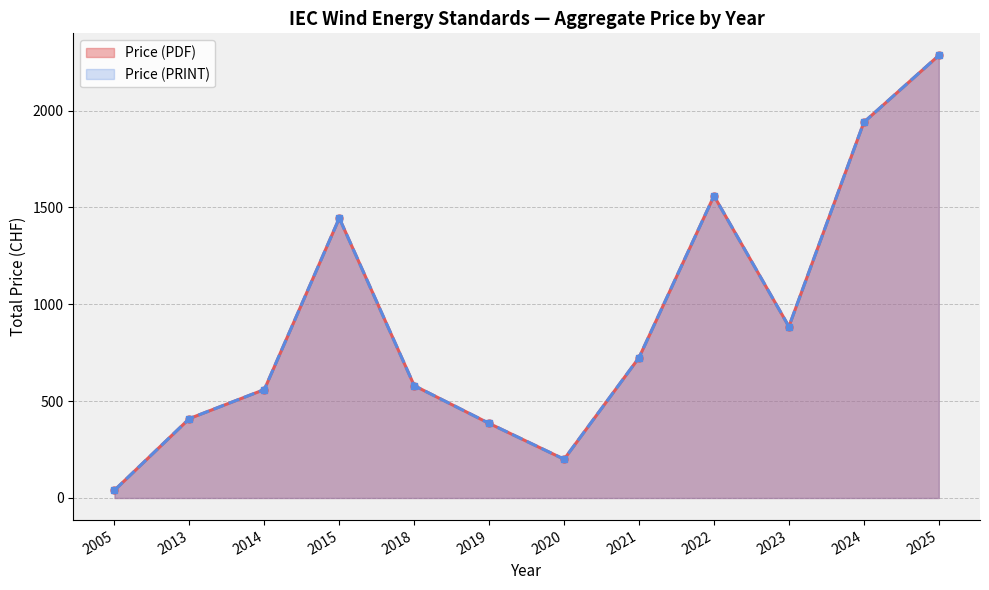

How many lines are shown in the chart?

2